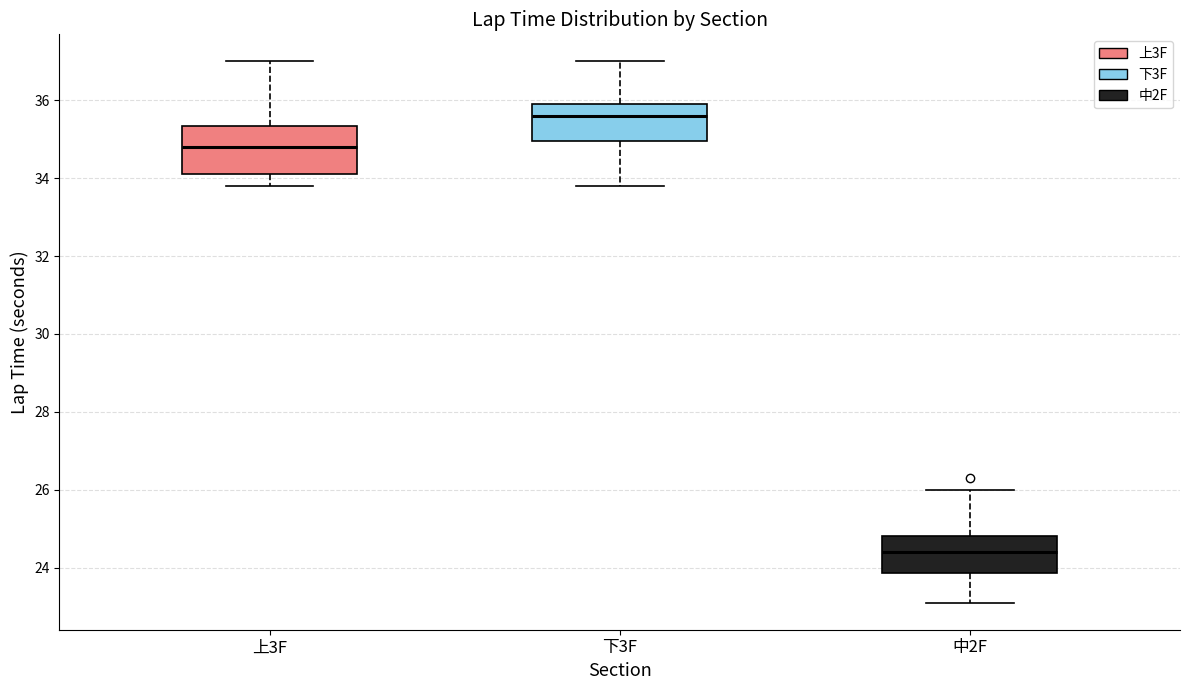

Which box is the tallest, from its lower edge to its upper edge?

上3F